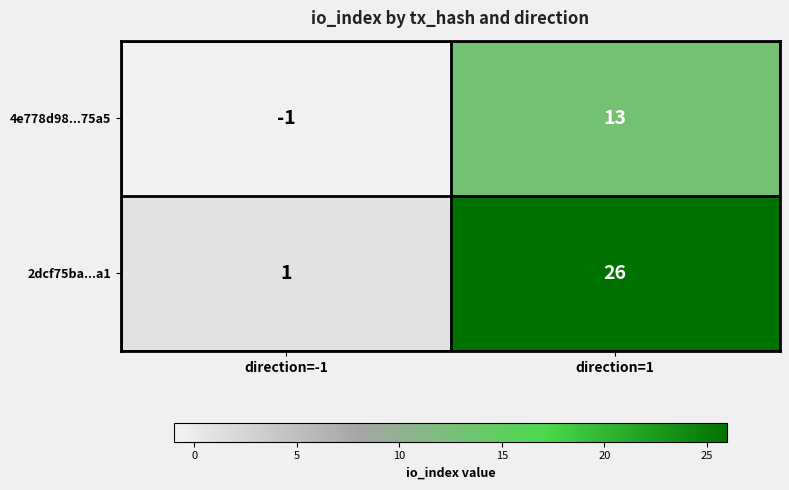

Which category has the highest value in the 2dcf75ba...a1 series?

direction=1